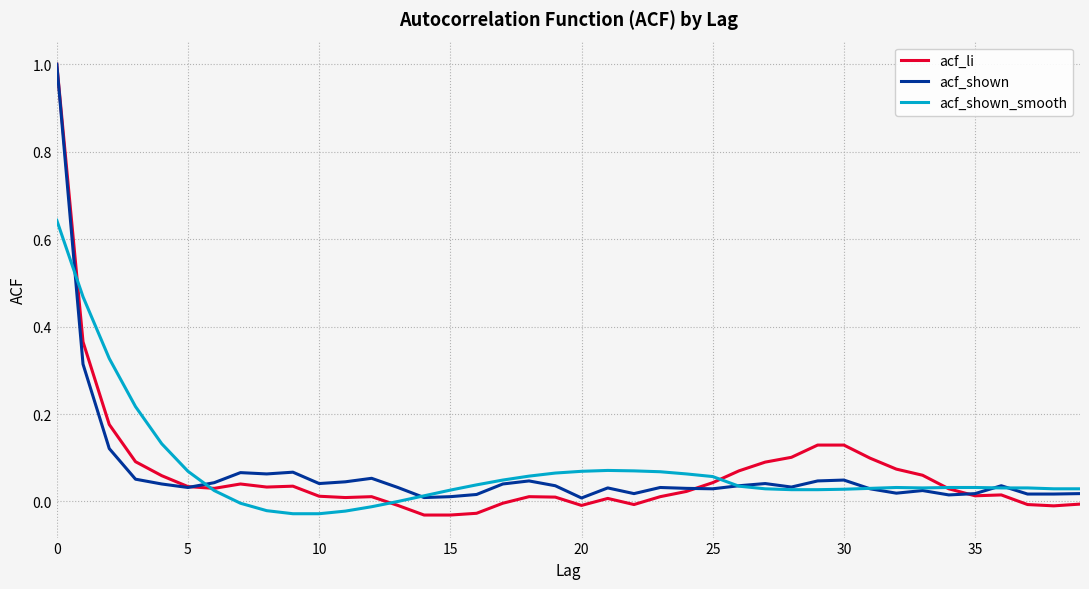

Which series has the largest range (max minus min)?

acf_li